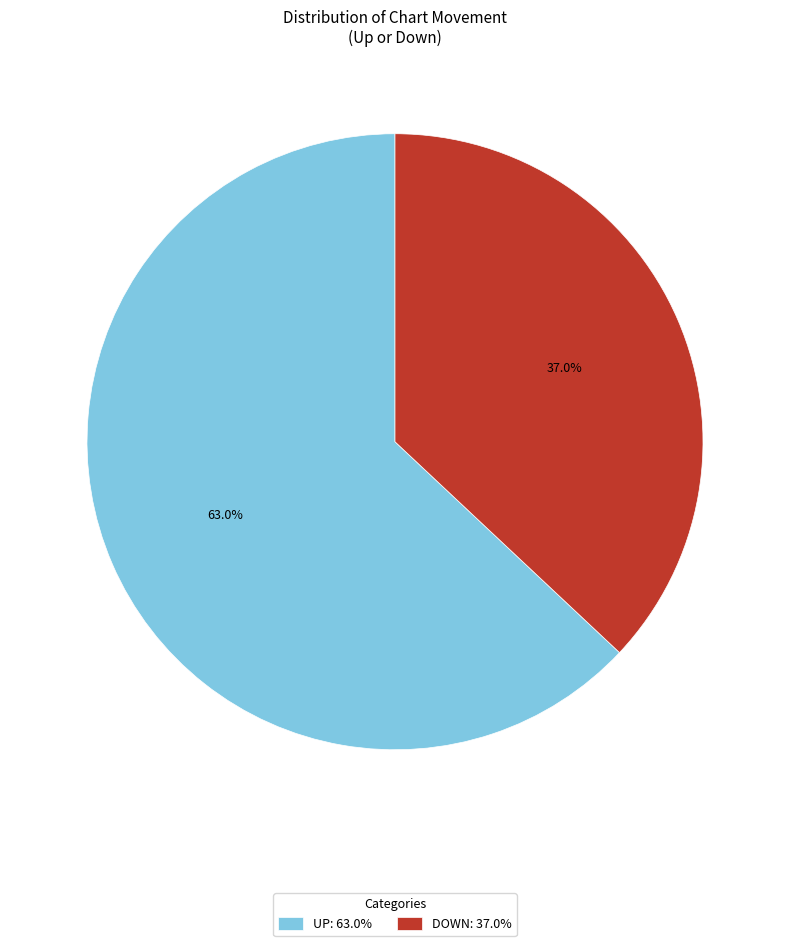

What is the ratio of the value at DOWN: 37.0% to the value at UP: 63.0%?

0.6